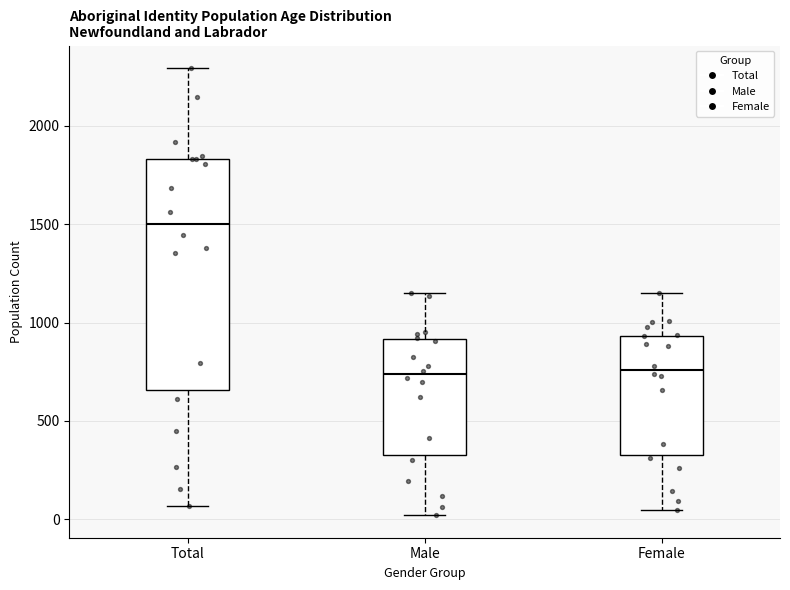

Reading left to right, transcribe this box plot: for each box, give where its median line is, the range the box spans, and where its two whiskers end, as read against the y-axis. The values are not printed on the chart, so give them approximately, as read against the axis.

Total: median 1500, box 650 to 1850, whiskers 50 to 2300
Male: median 750, box 350 to 900, whiskers 0 to 1150
Female: median 750, box 350 to 950, whiskers 50 to 1150